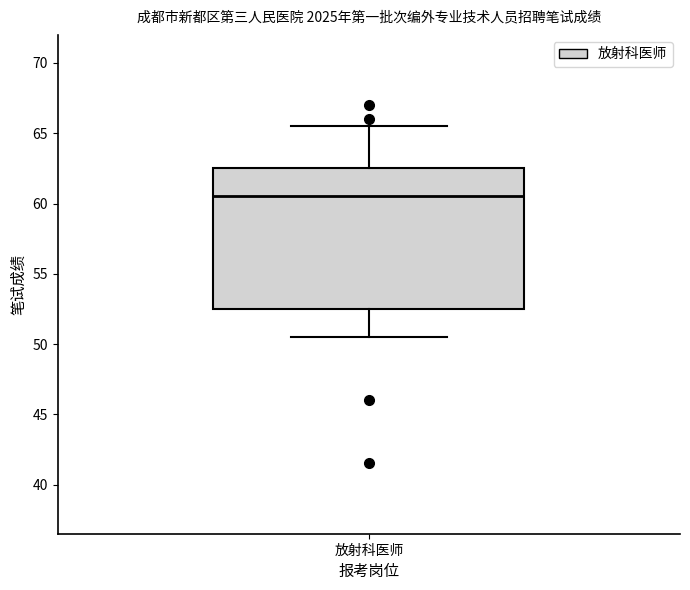

Transcribe this box plot: give where the median line is, the range the box spans, and where the two whiskers end, as read against the y-axis. The values are not printed on the chart, so give them approximately, as read against the axis.

median 60.5, box 52.5 to 62.5, whiskers 50.5 to 65.5